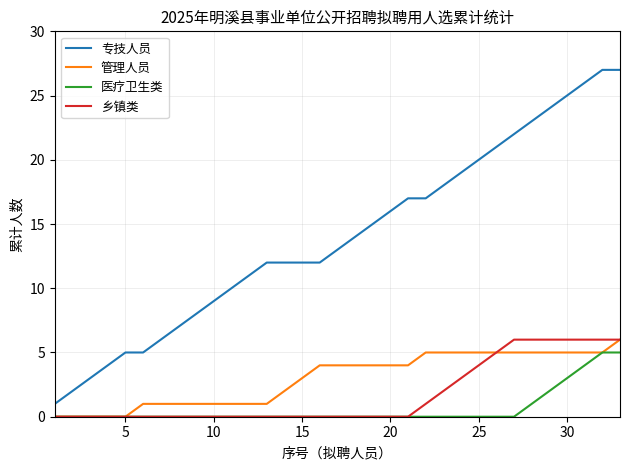

How many distinct data groups are displayed?

4